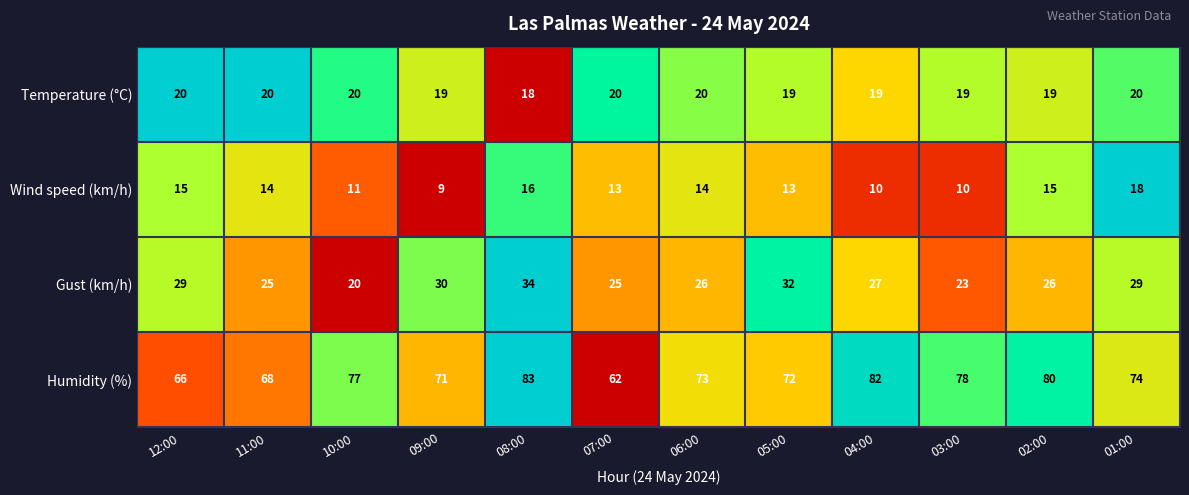

What is the total value across all series at 03:00?

130